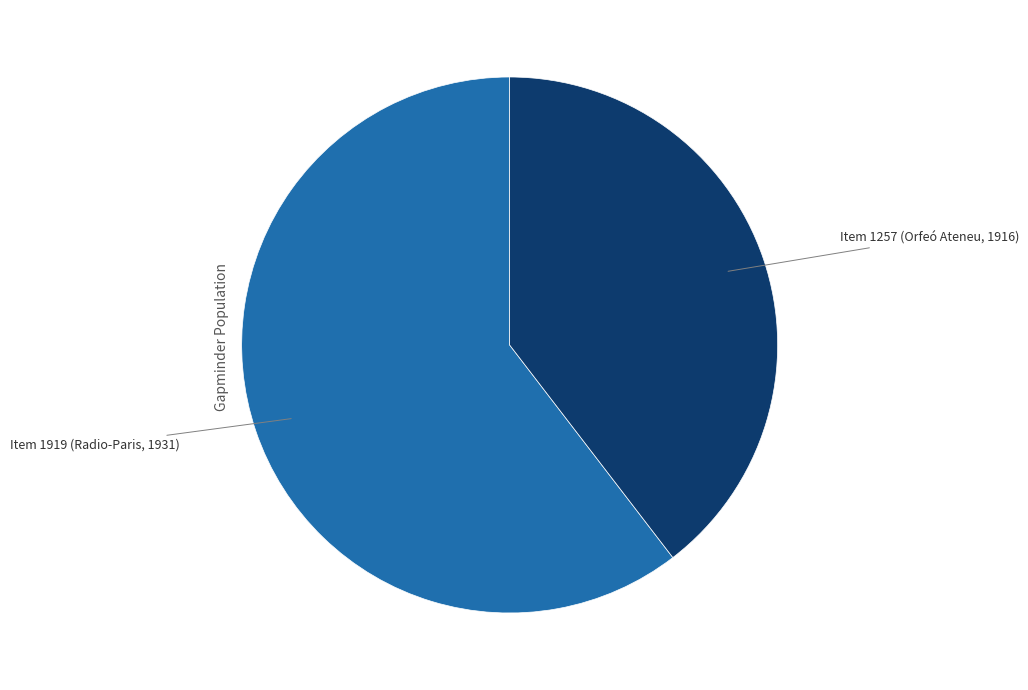

What is the largest slice in the pie chart?

Item 1919 (Radio-Paris, 1931)